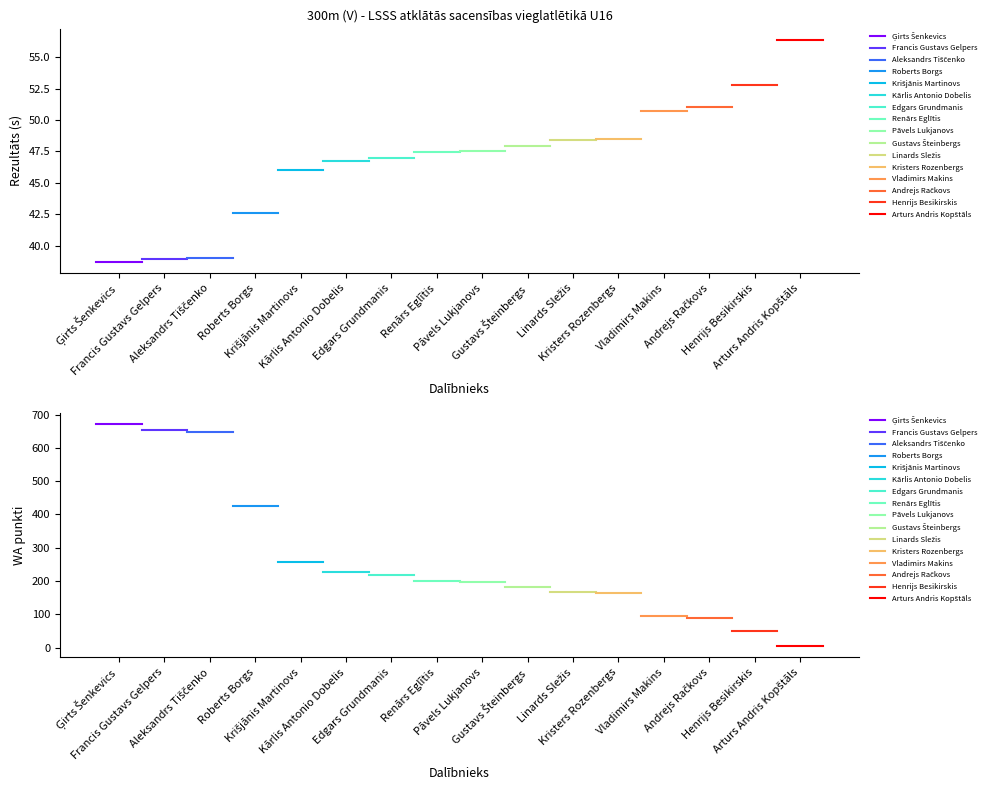

What is the sum of all WA values?

4252.0